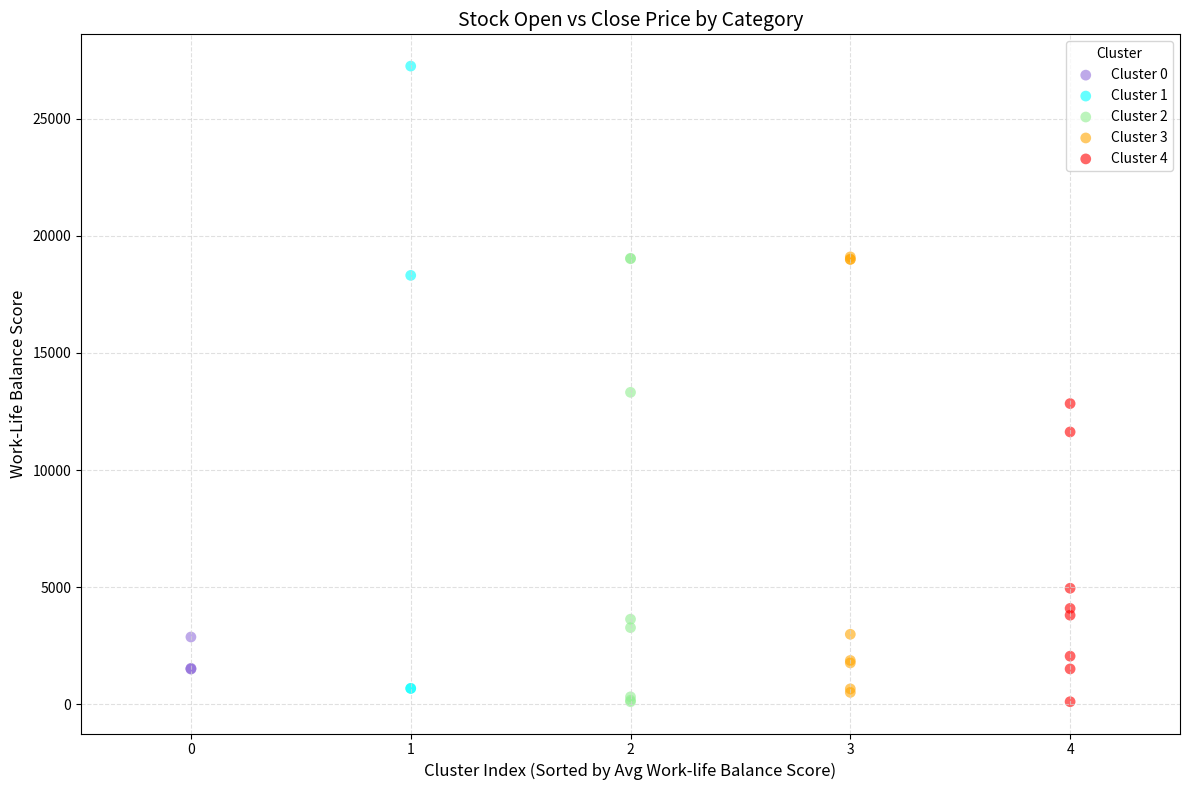

Which series contains the highest Y value?

Cluster 1